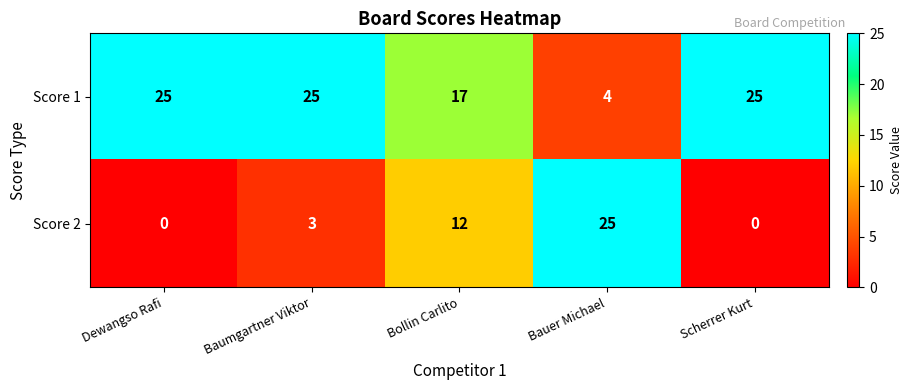

Reading right to left, list all the values displayed in this chart.

Score 1: Scherrer Kurt=25	Bauer Michael=4	Bollin Carlito=17	Baumgartner Viktor=25	Dewangso Rafi=25
Score 2: Scherrer Kurt=0	Bauer Michael=25	Bollin Carlito=12	Baumgartner Viktor=3	Dewangso Rafi=0